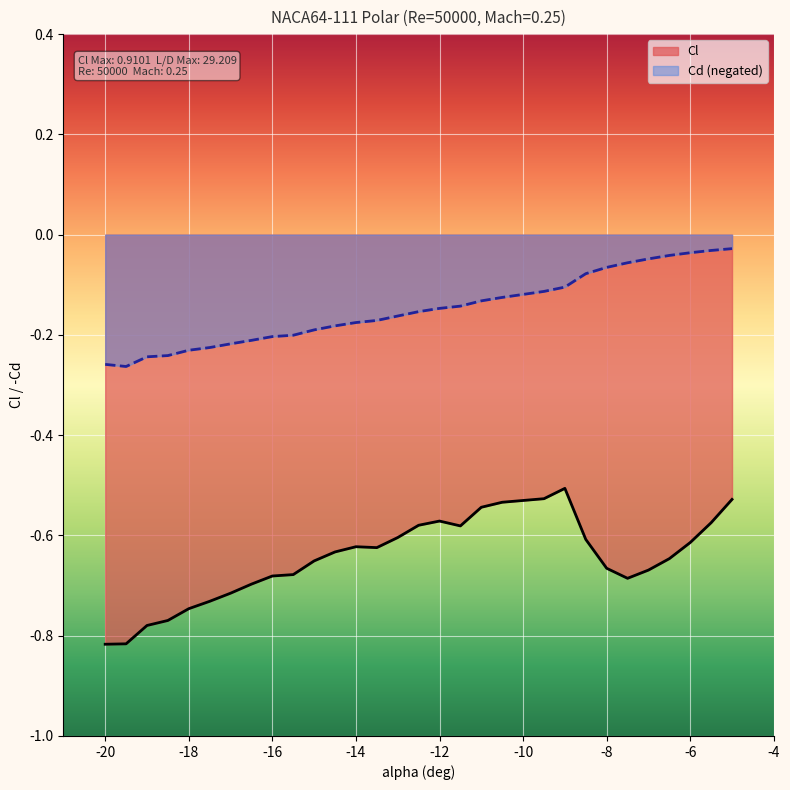

At -12, list the series in order from largest to smallest.

Cd (negated), Cl